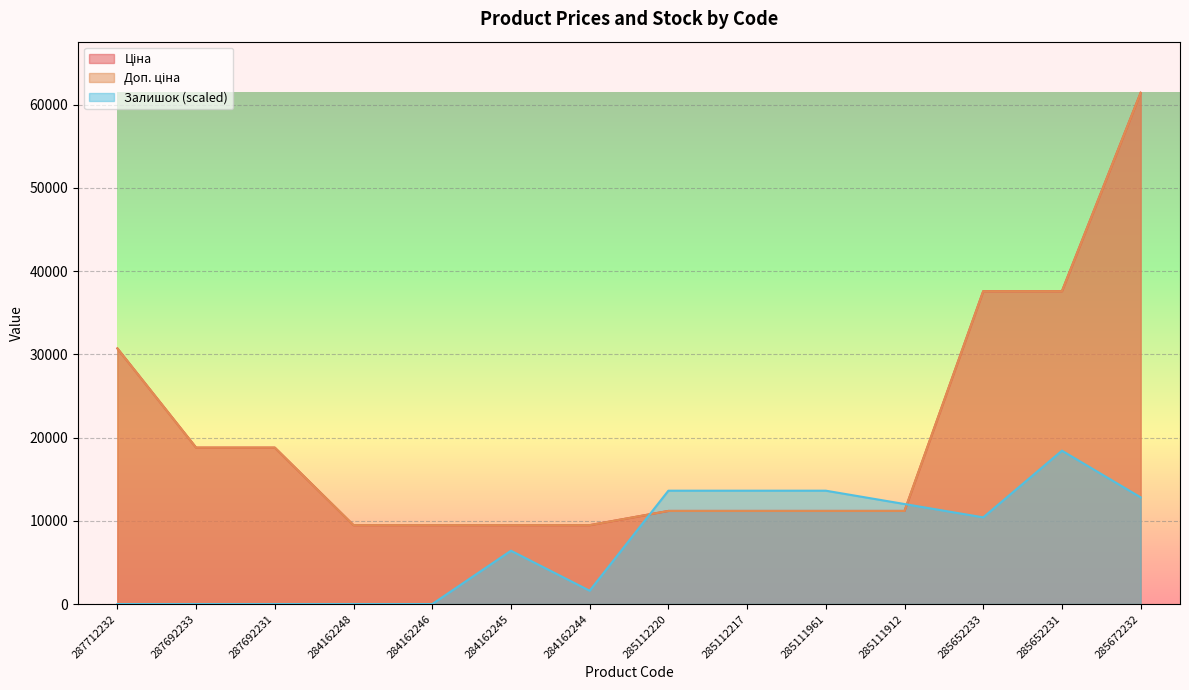

True or false: Залишок has more than 1 interior local peaks.

True